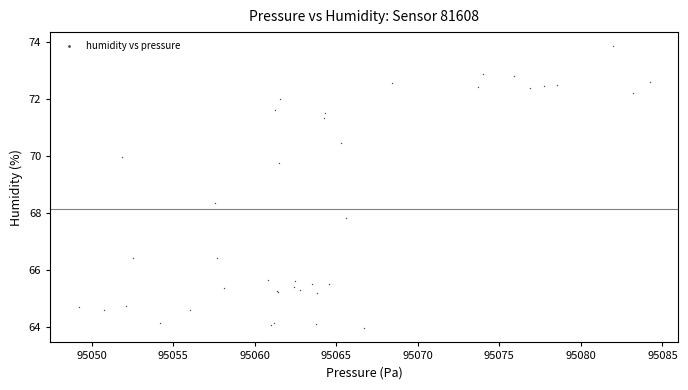

What Y value in the scatter plot is closest to 68?

67.8